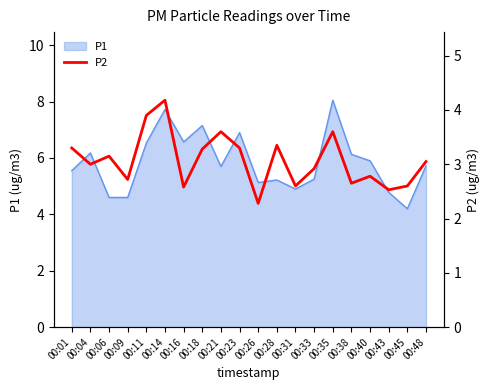

What is the minimum value for P1?

4.2